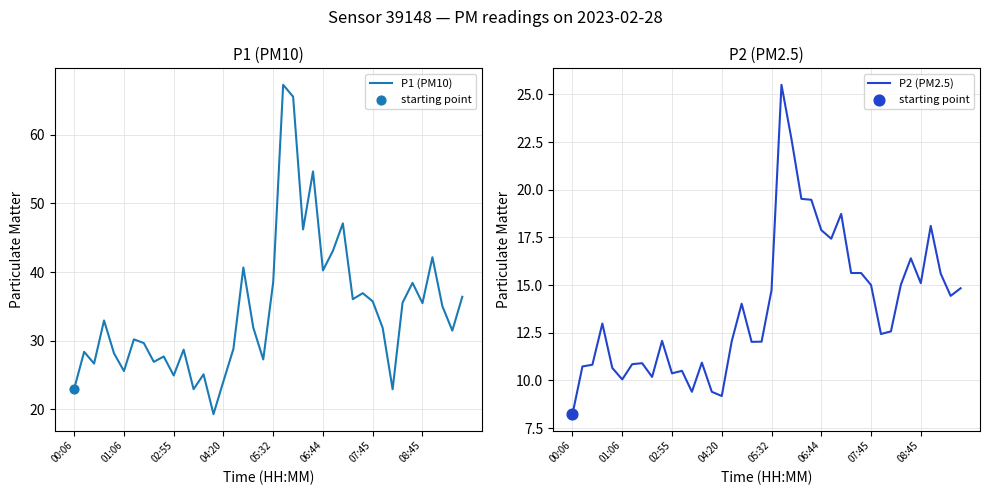

At which category is the sum across all series the highest?

21